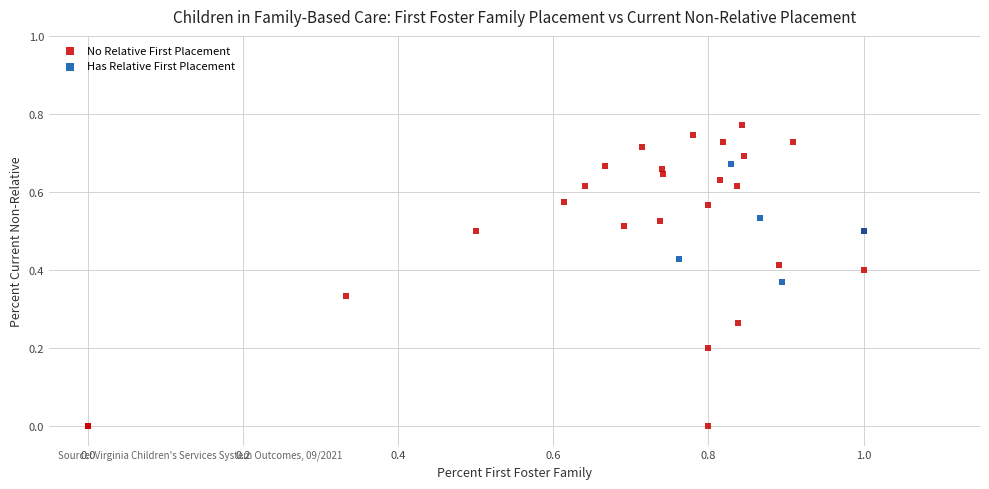

Which series has the largest Y range (max minus min)?

No Relative First Placement